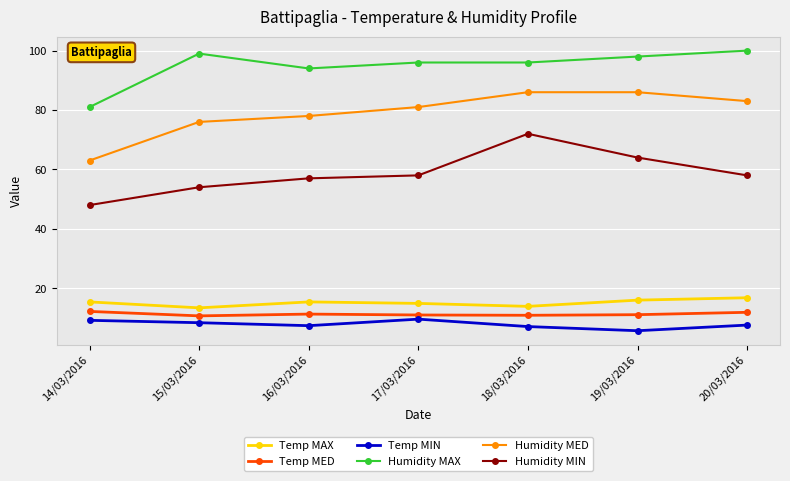

List the series in order of their peak value, lowest first.

Temp MIN, Temp MED, Temp MAX, Humidity MIN, Humidity MED, Humidity MAX